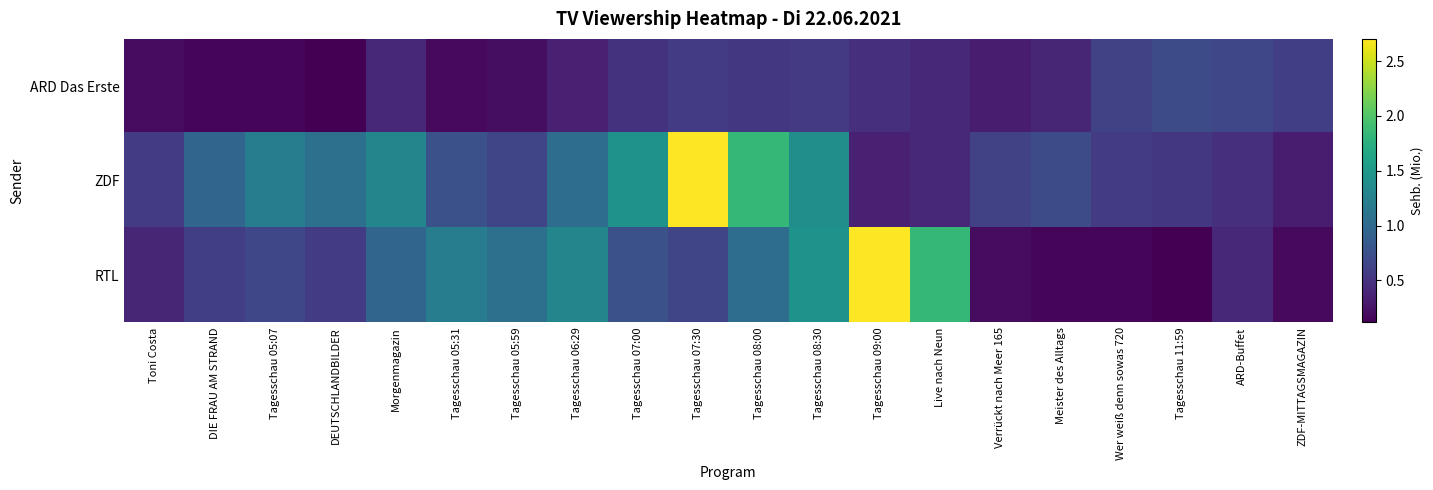

Which category has the highest value across all series?

Tagesschau 07:30